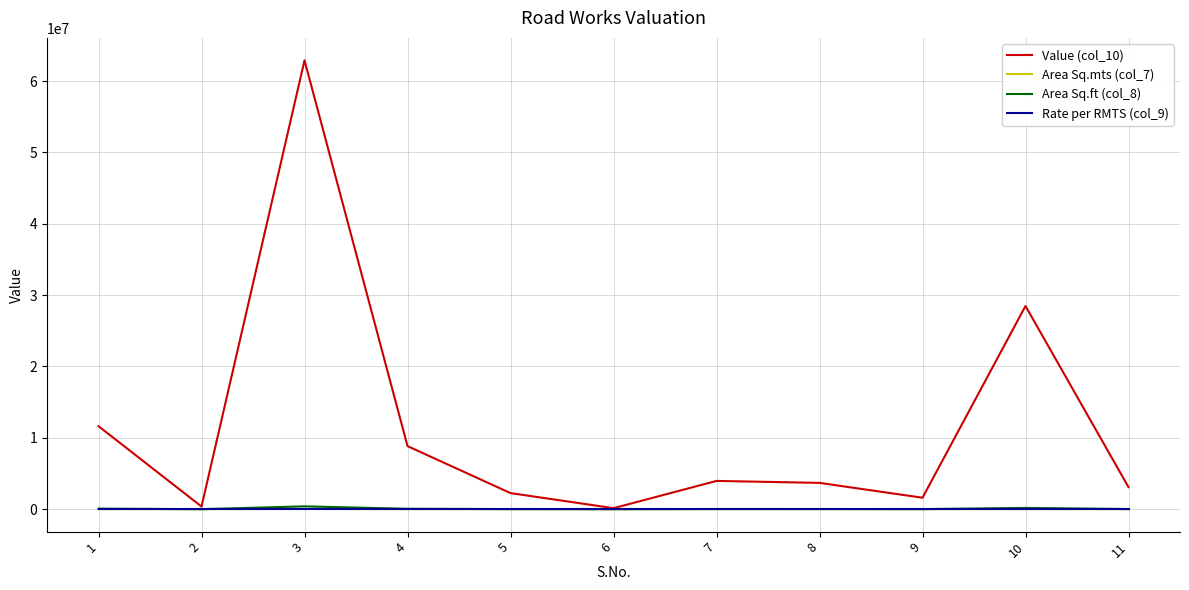

What is the total value across all series at 11?

3113687.0